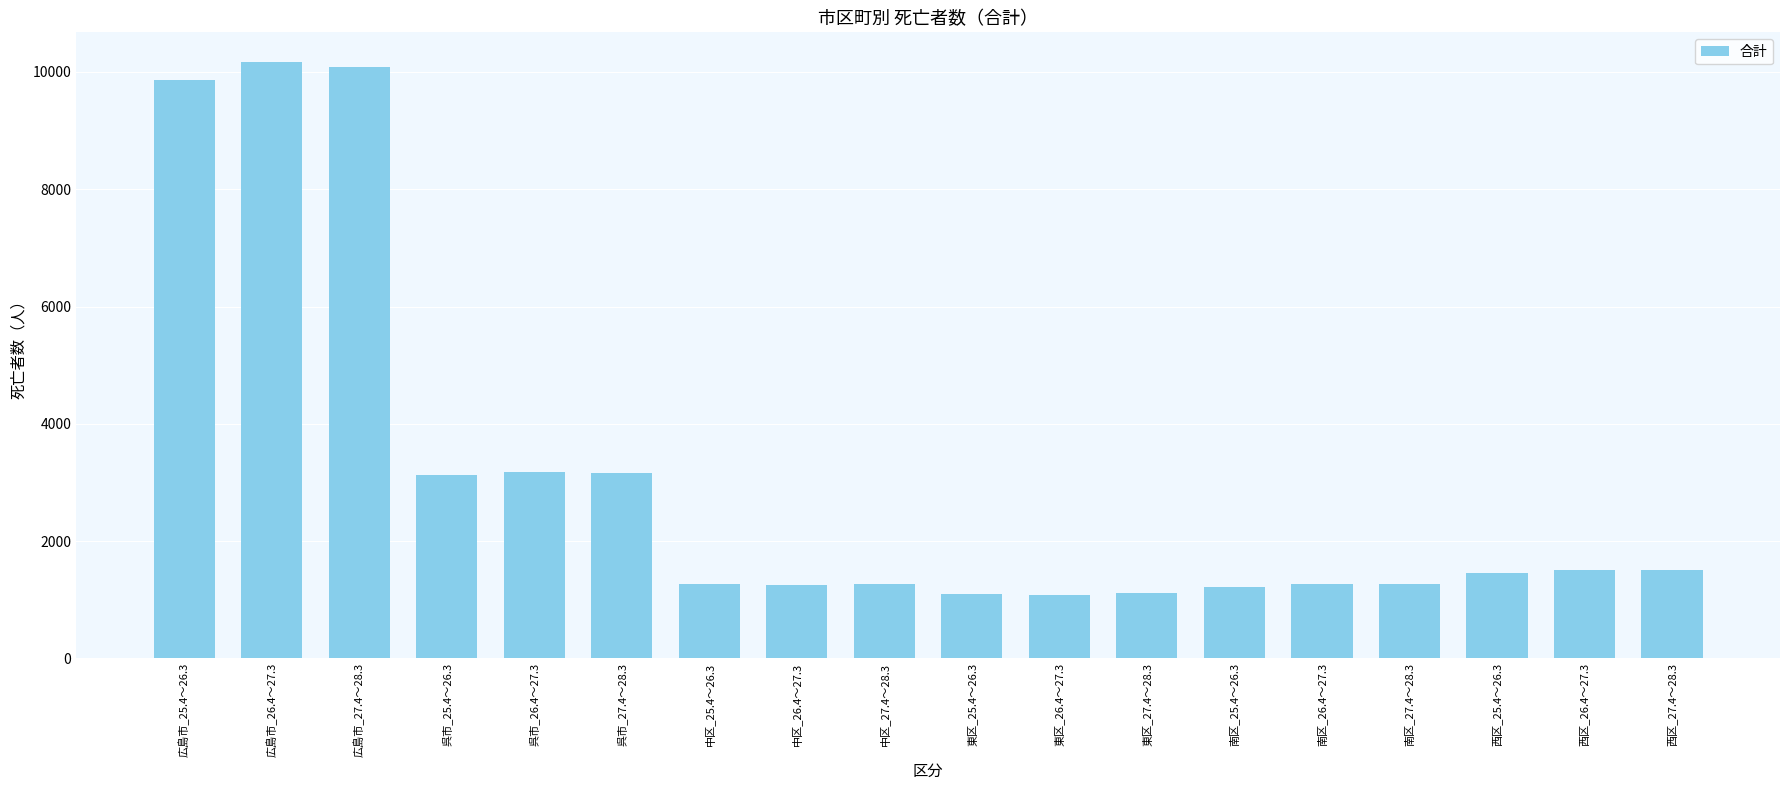

Approximately how many times larger is the value at 南区_27.4～28.3 compared to 西区_26.4～27.3?

0.8